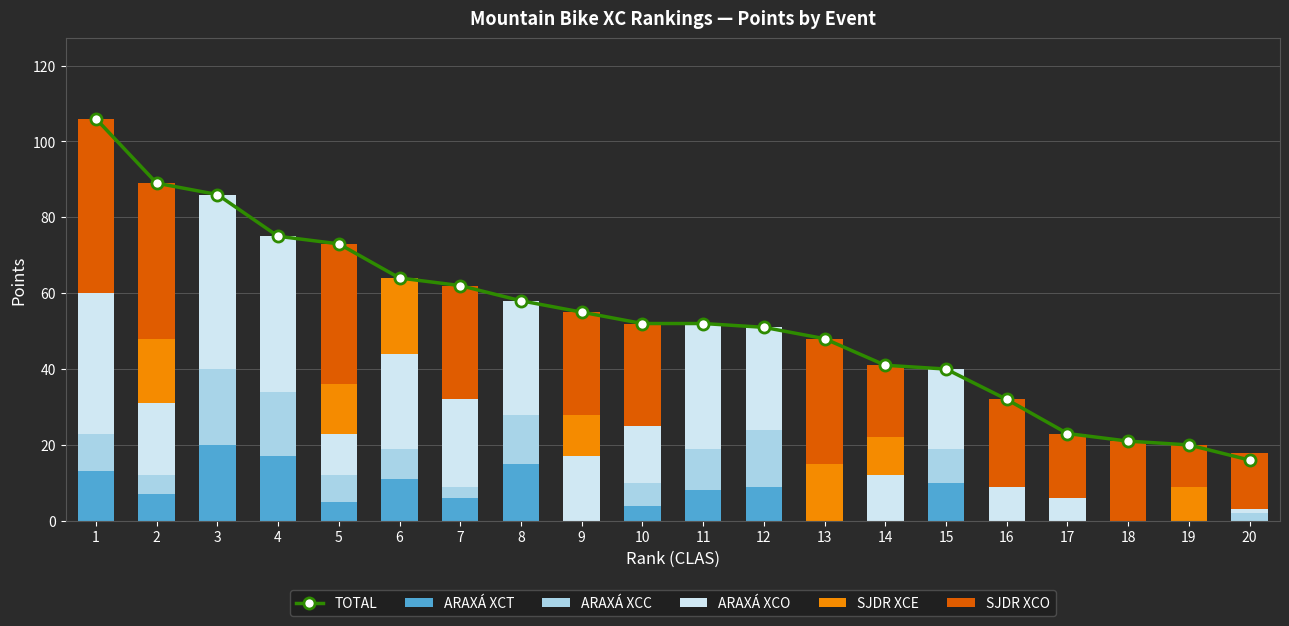

Rank the categories by ARAXÁ XCT value from lowest to highest.

9, 13, 14, 16, 17, 18, 19, 20, 10, 5, 7, 2, 11, 12, 15, 6, 1, 8, 4, 3